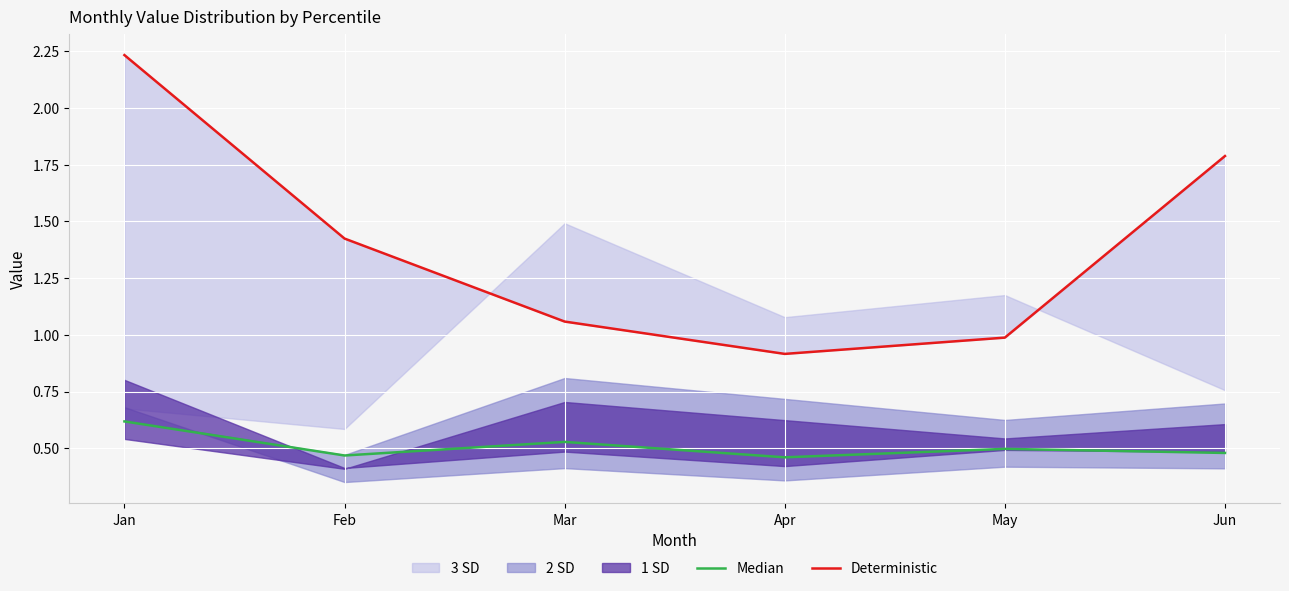

What is the sum of the Median values at Jun and Jan?

1.1